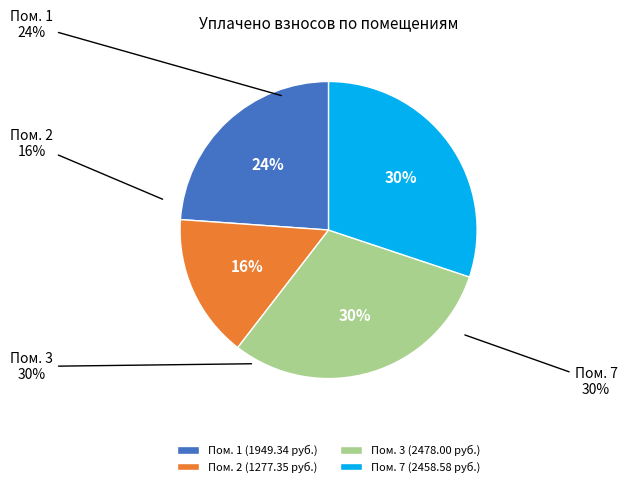

What is the change in value from 2 to 7?

+1181.2